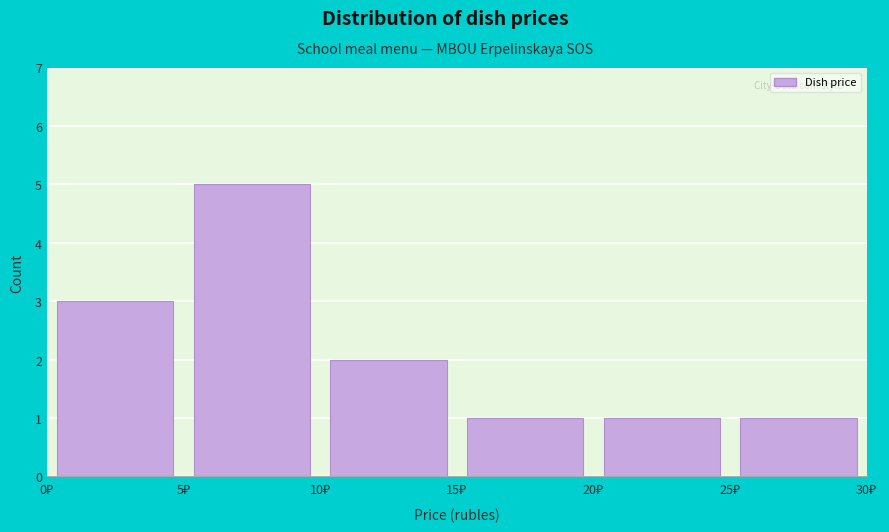

Reading left to right, transcribe this chart: for each bar, give the range it covers on the x-axis and its height. The values are not printed on the chart, so give them approximately, as read against the axis.

0 to 5: 3
5 to 10: 5
10 to 15: 2
15 to 20: 1
20 to 25: 1
25 to 30: 1